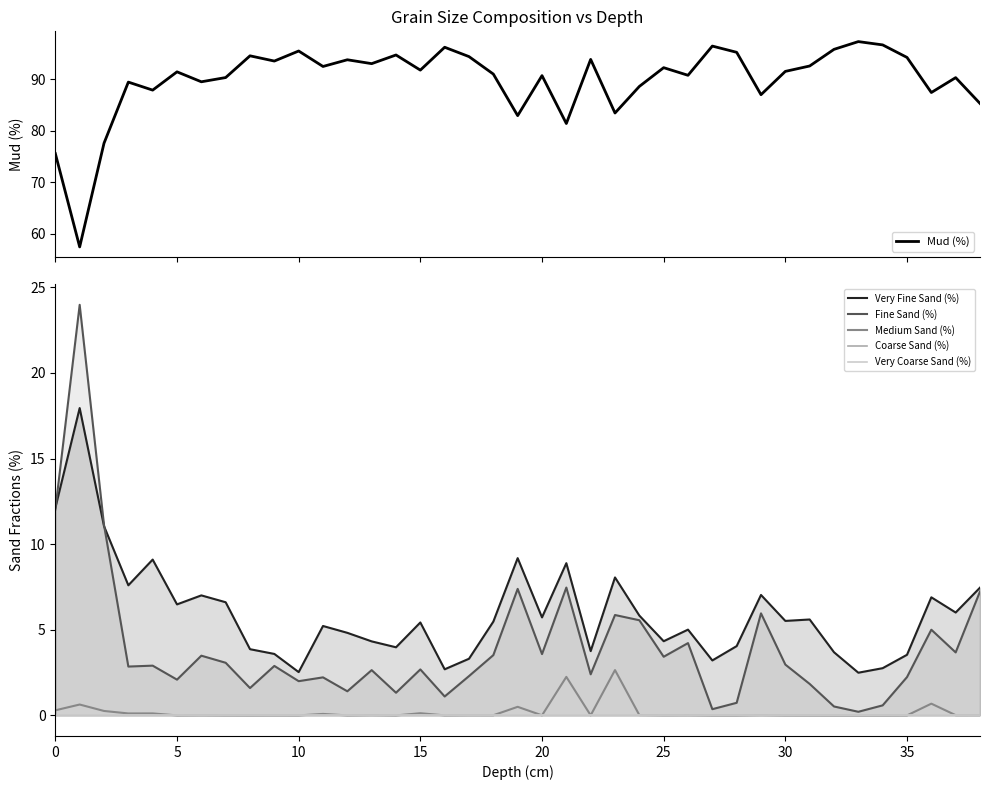

What value does the Mud (%) series have at 0?

75.6